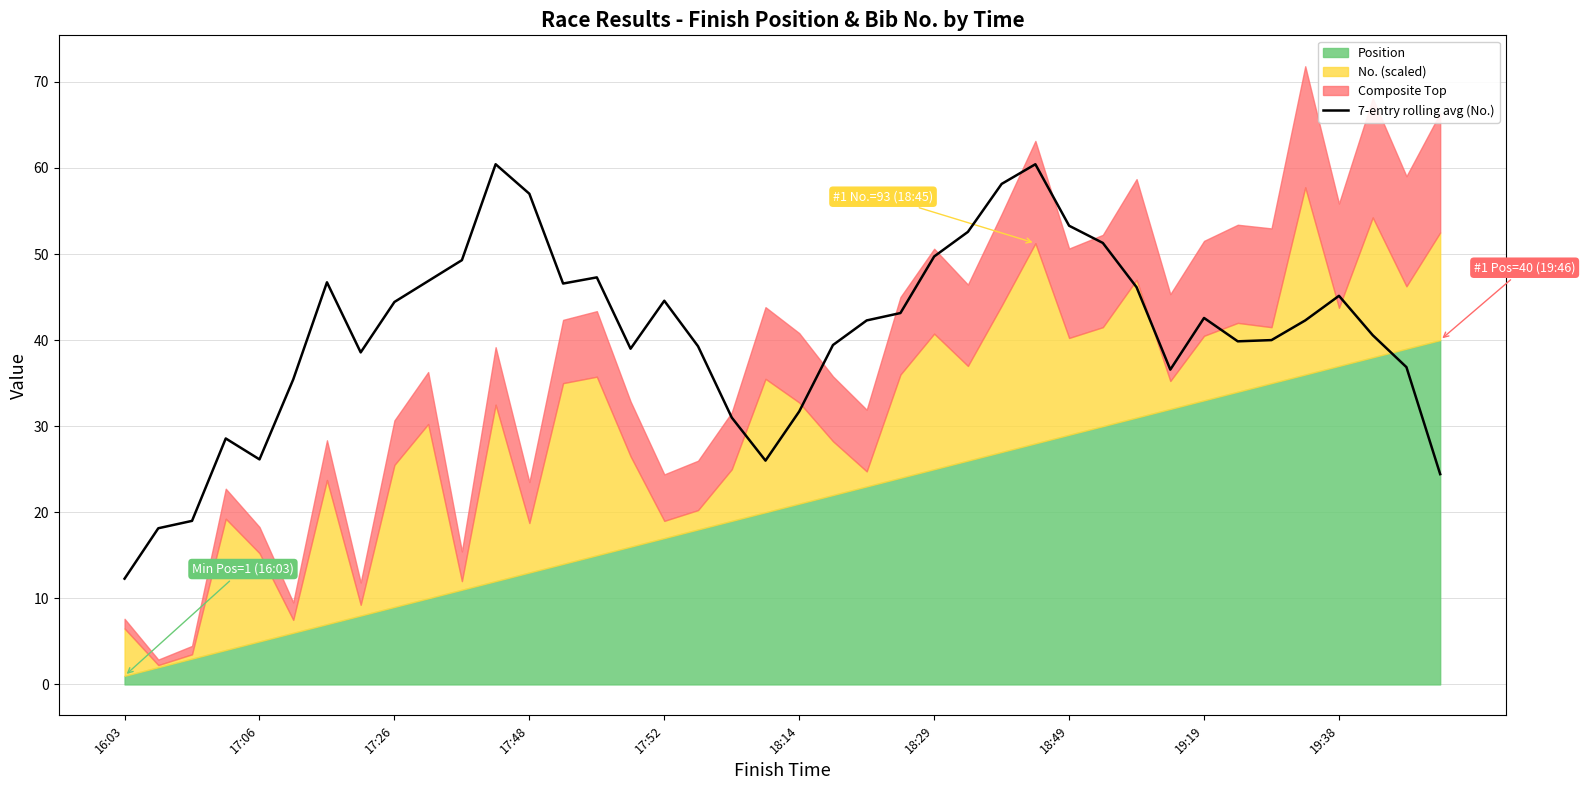

At which label does 7-entry rolling avg (No.) reach its minimum?

16:03